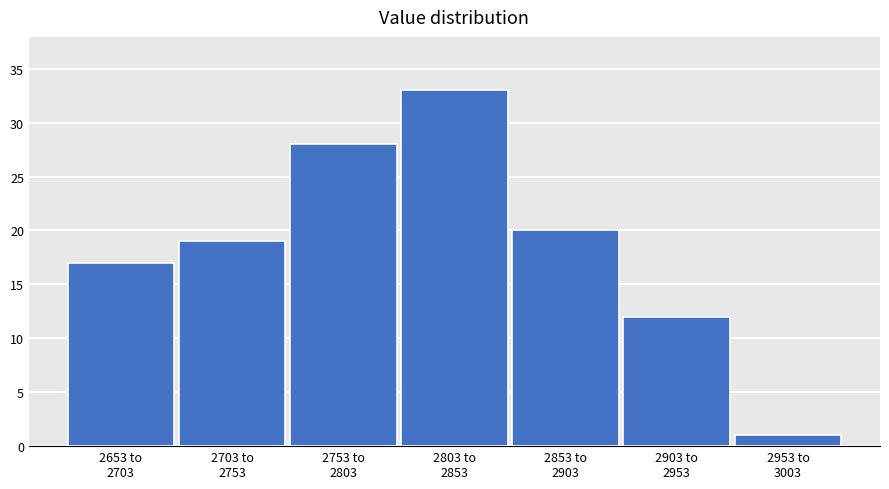

Reading right to left, transcribe all the data shown in this chart.

1	12	20	33	28	19	17